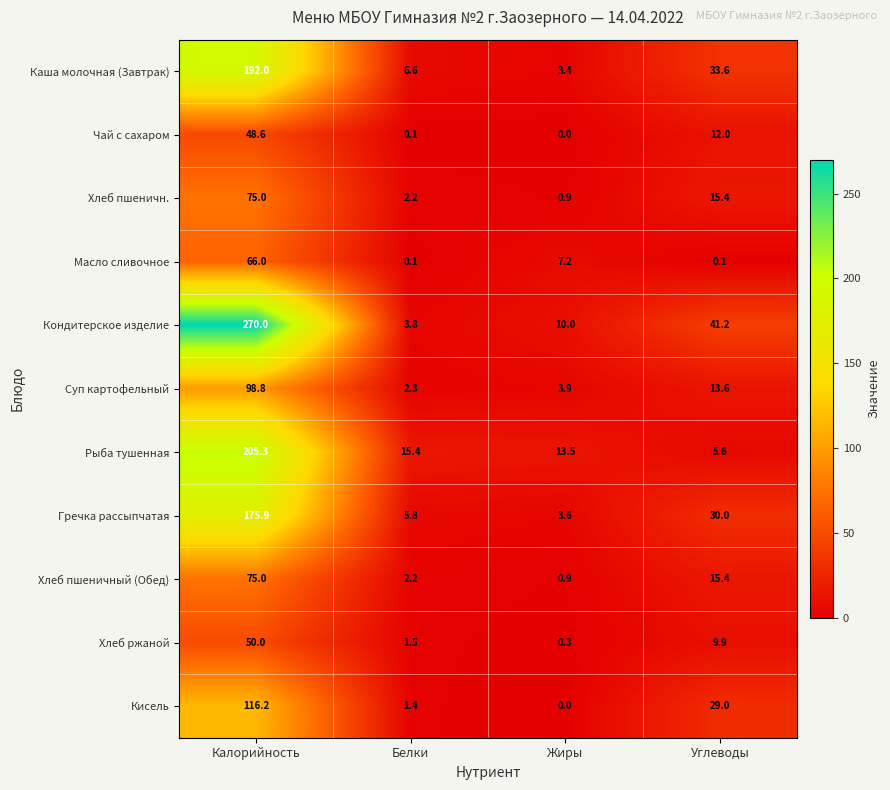

What is the approximate value of Гречка рассыпчатая at Калорийность?

175.9